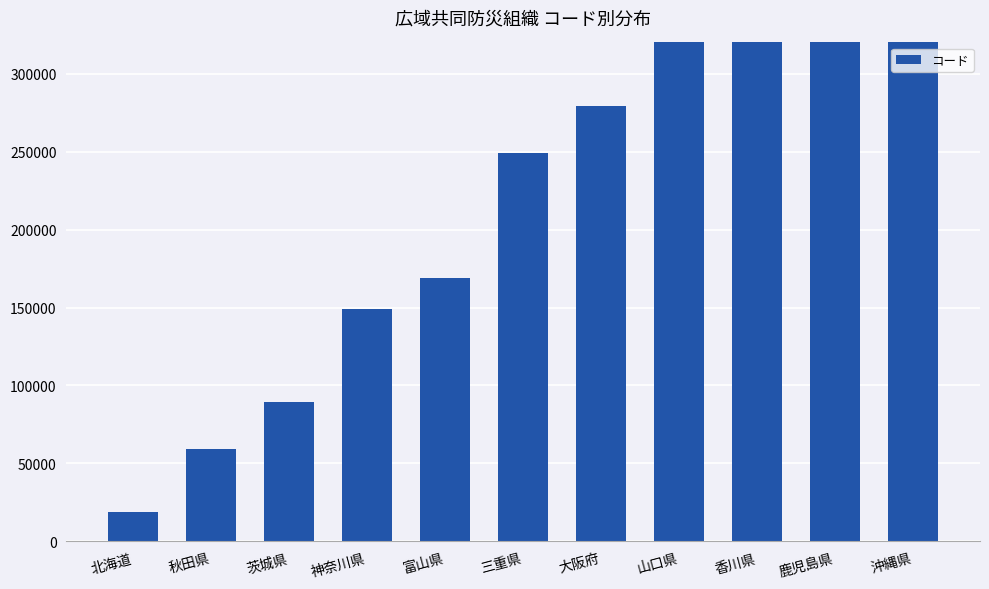

The chart shows a value of 59200 at 茨城県. True or false?

False